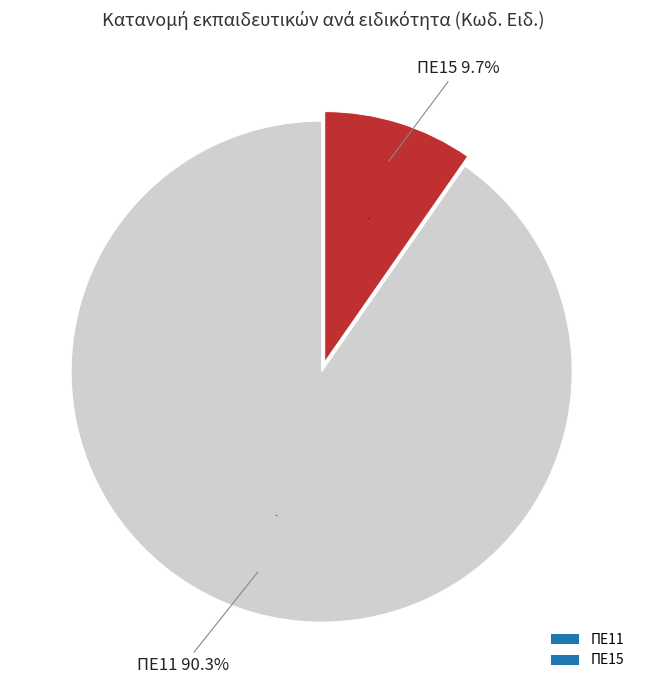

To the nearest percent, what portion does ΠΕ11 represent?

90%